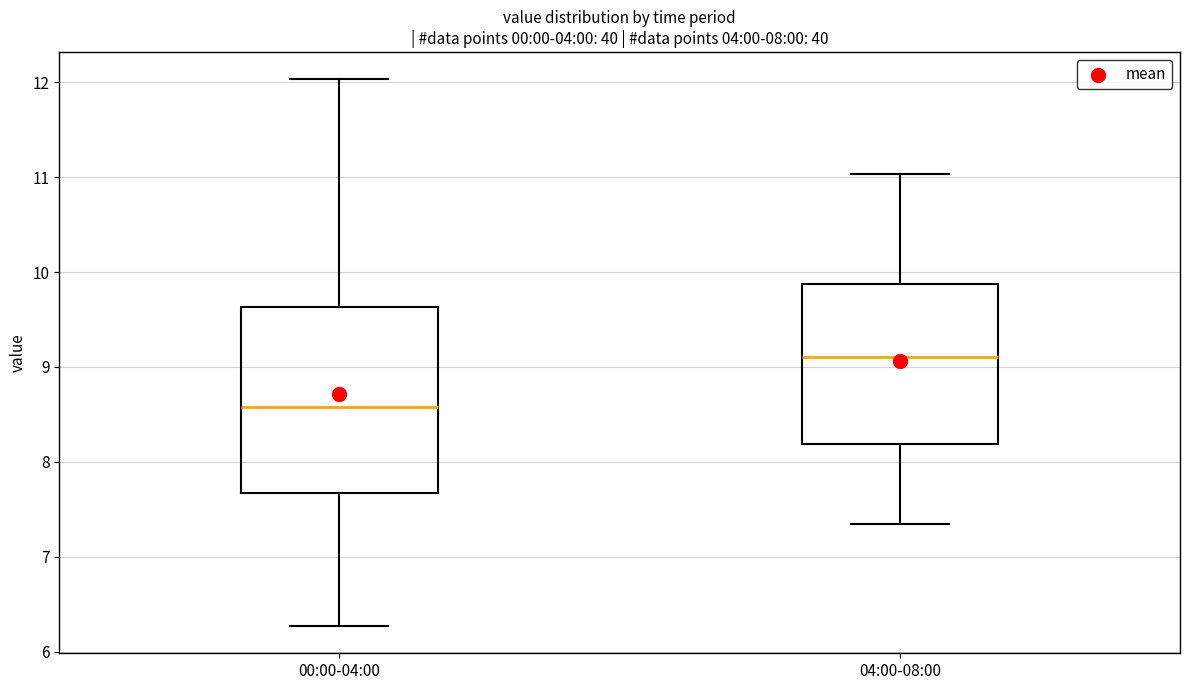

Which box is the tallest, from its lower edge to its upper edge?

00:00-04:00